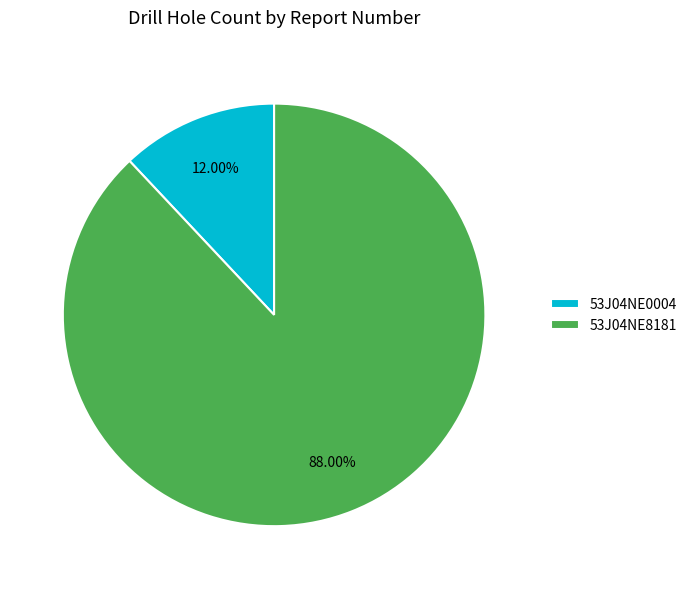

Do 53J04NE8181 and 53J04NE0004 together represent more than half of the pie?

Yes